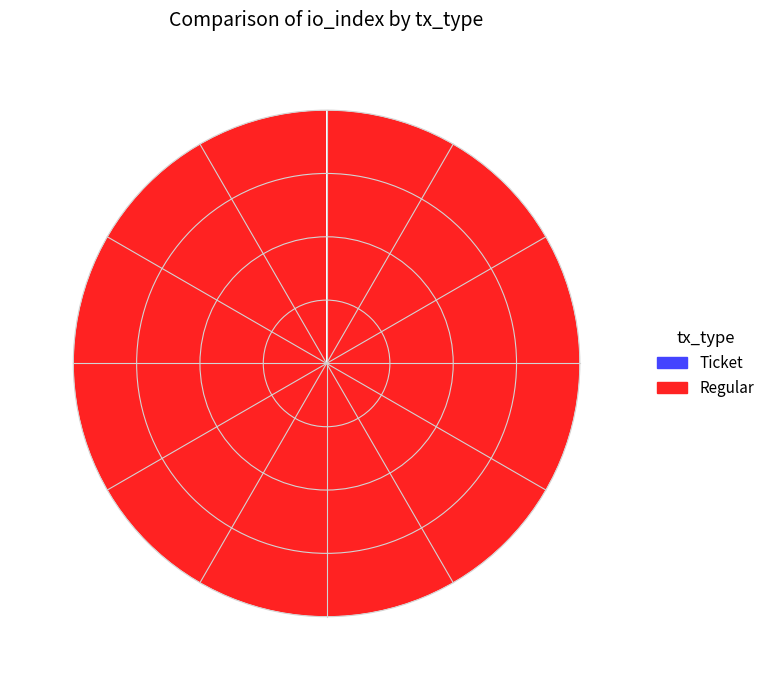

The Regular slice represents 100% of the pie. True or false?

True